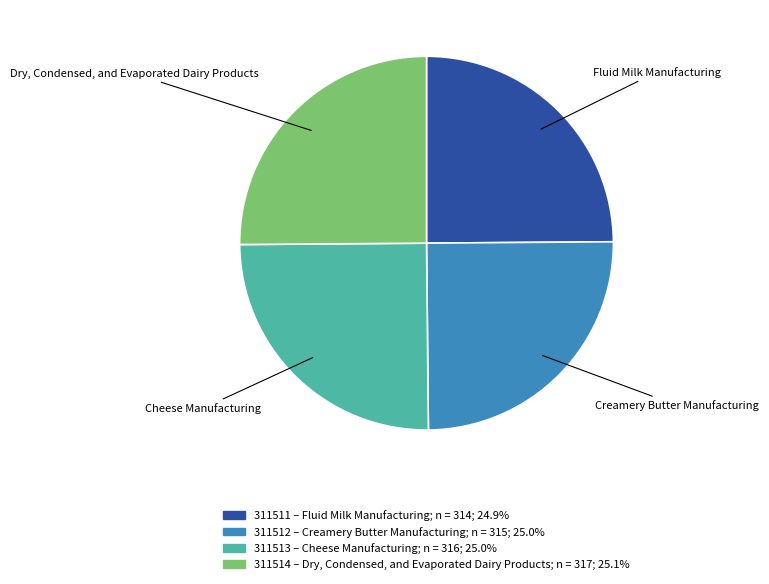

How many segments does this pie chart have?

4